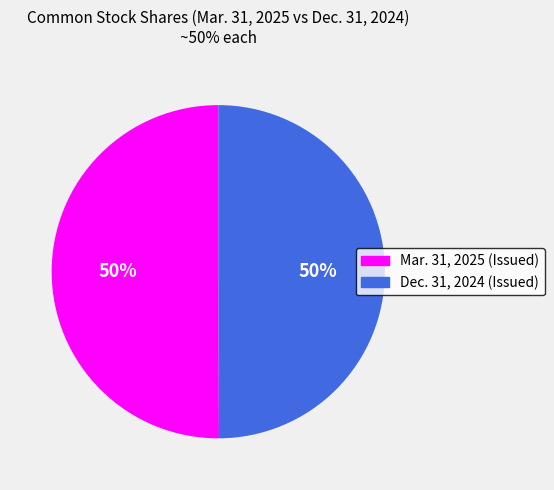

What is the ratio of the value at Dec. 31, 2024 (Issued) to the value at Mar. 31, 2025 (Issued)?

1.0